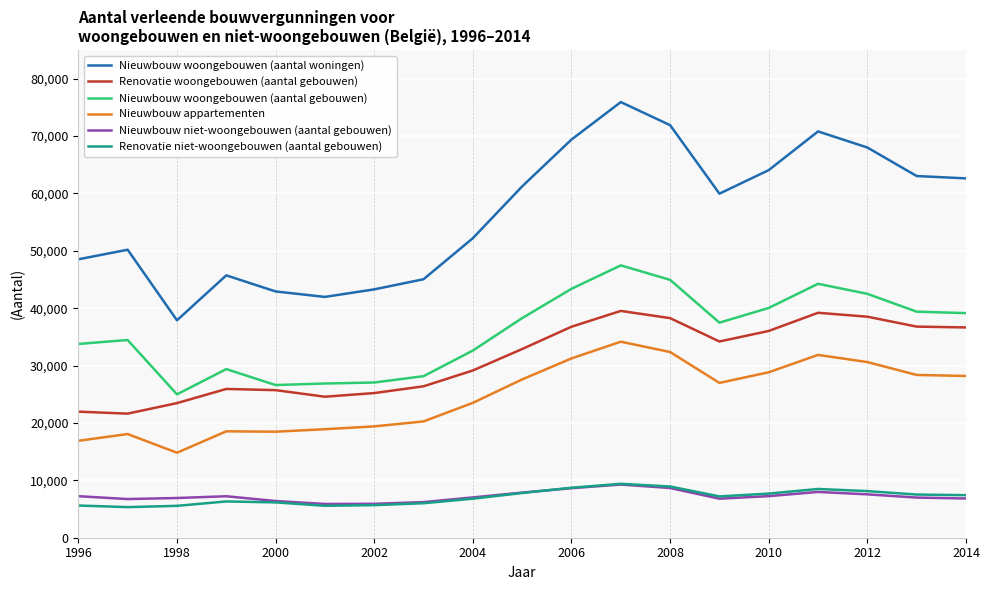

How many distinct data groups are displayed?

6